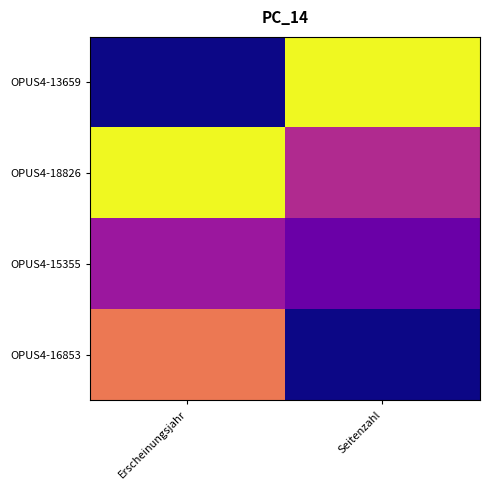

List the series in order of their overall mean, lowest first.

OPUS4-15355, OPUS4-16853, OPUS4-13659, OPUS4-18826